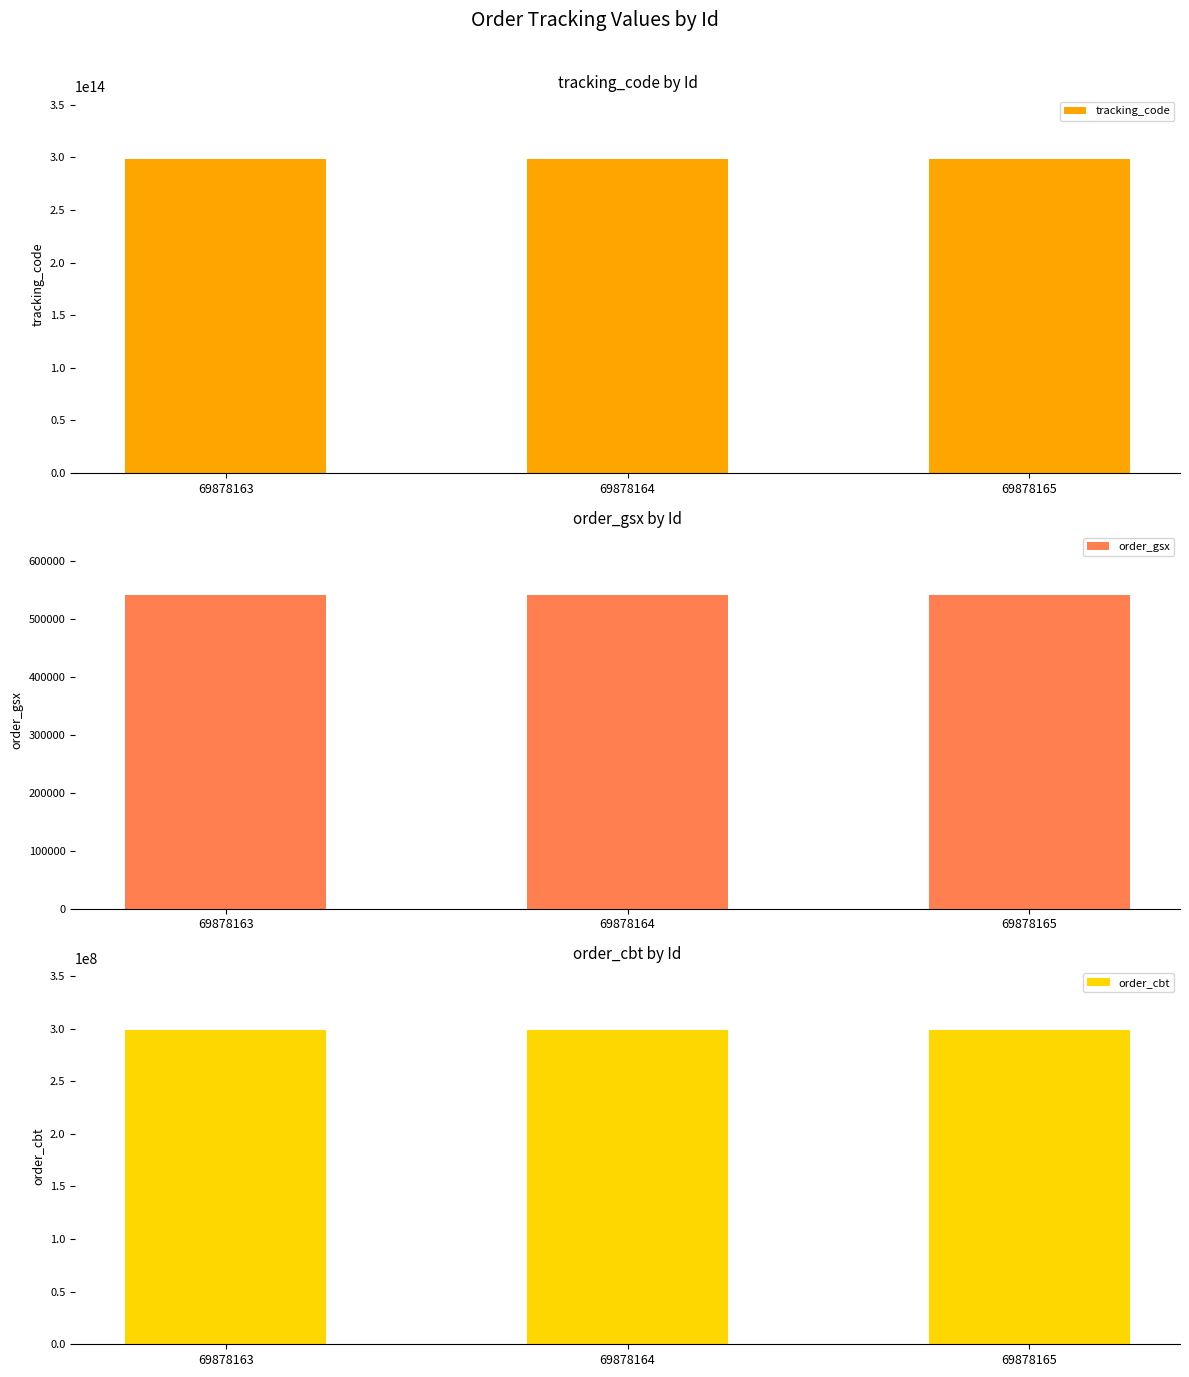

How many bars are there in each group?

3